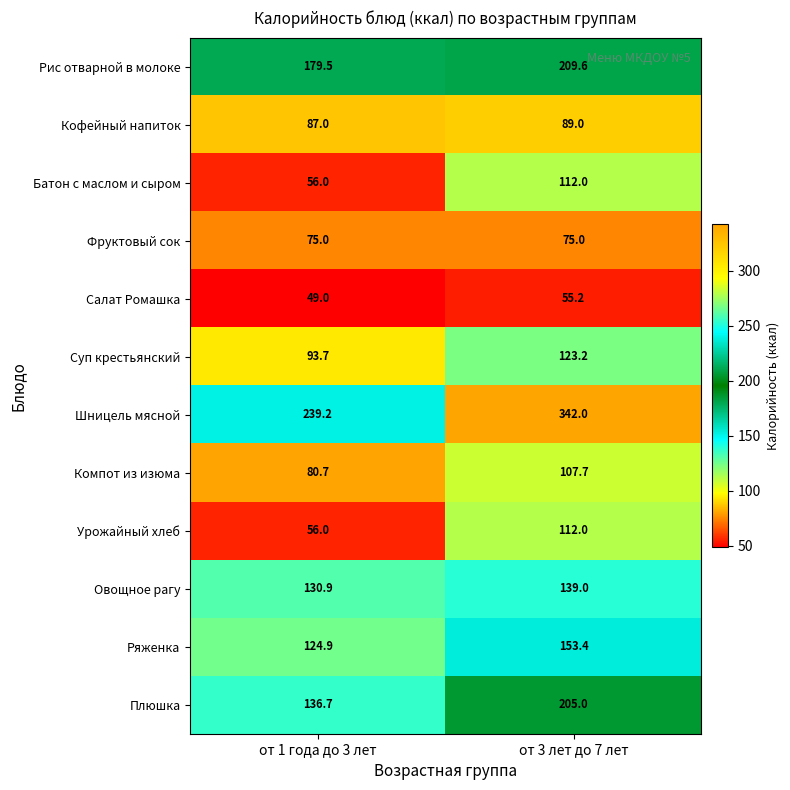

What is the difference between the highest and lowest values at от 3 лет до 7 лет?

286.8